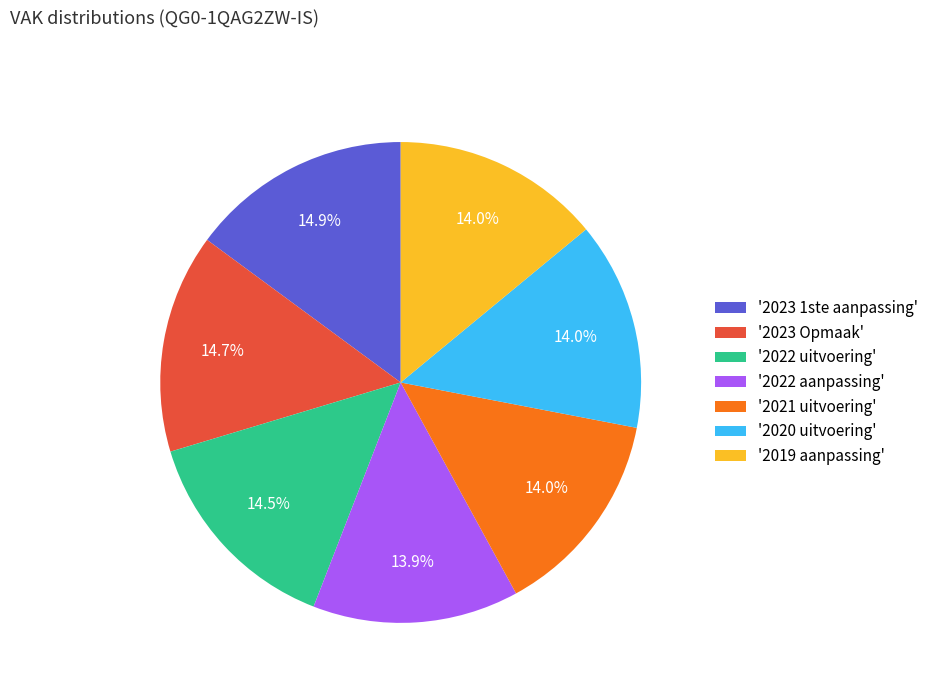

Count the number of slices in the pie.

7